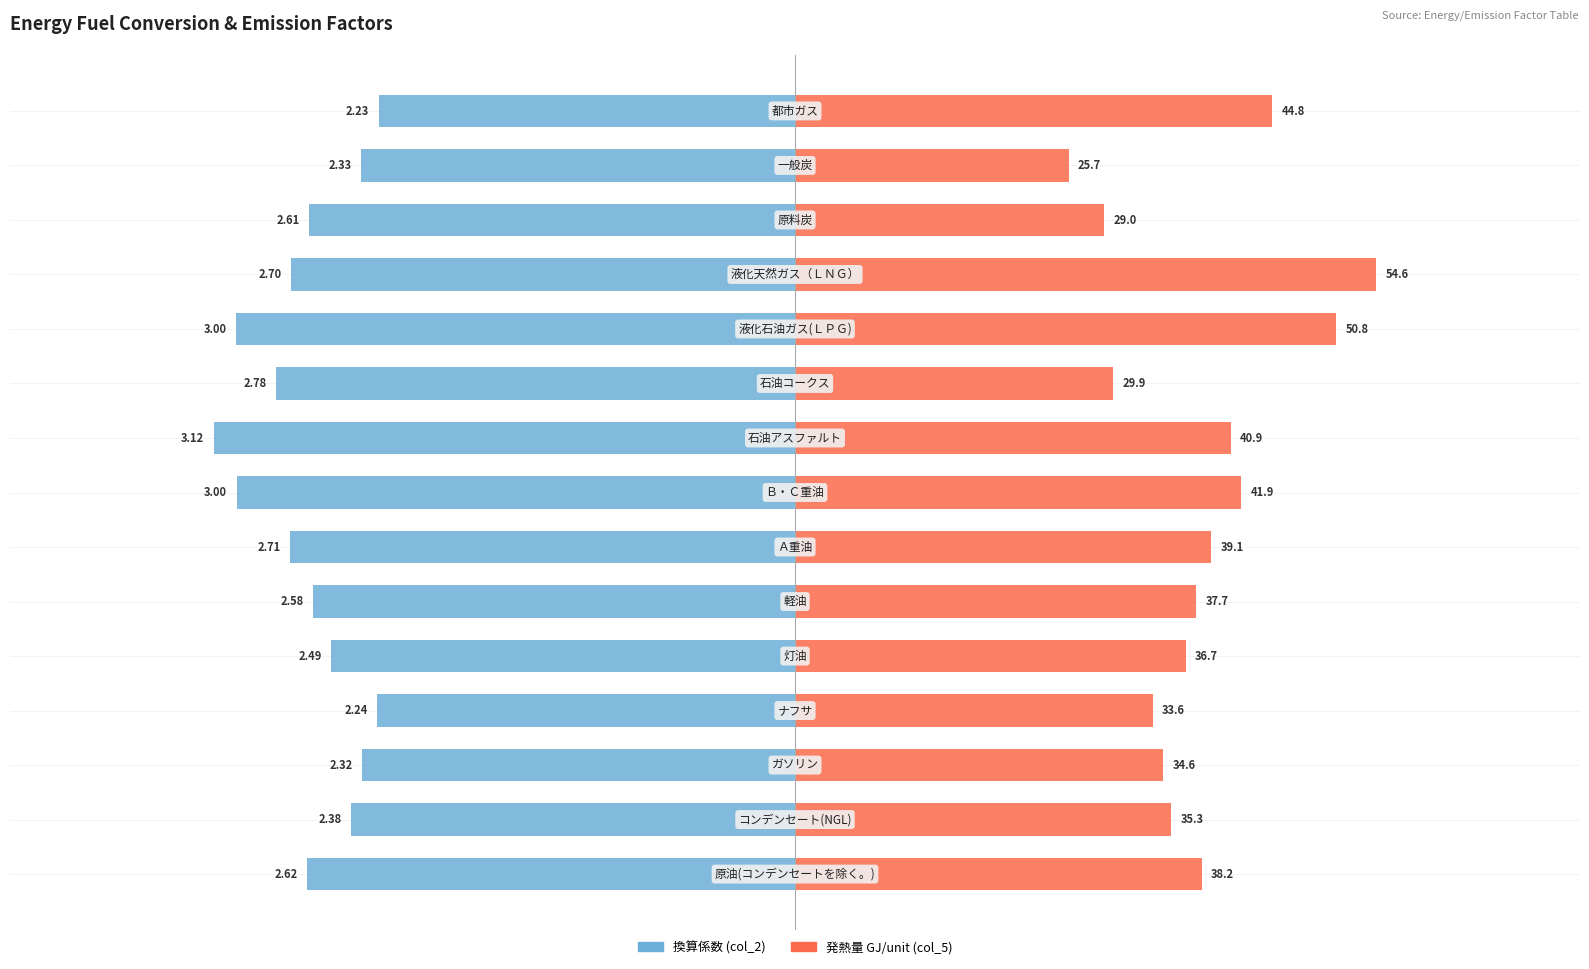

Is it true that 換算係数 (col_2) equals -3.8 at 4?

False